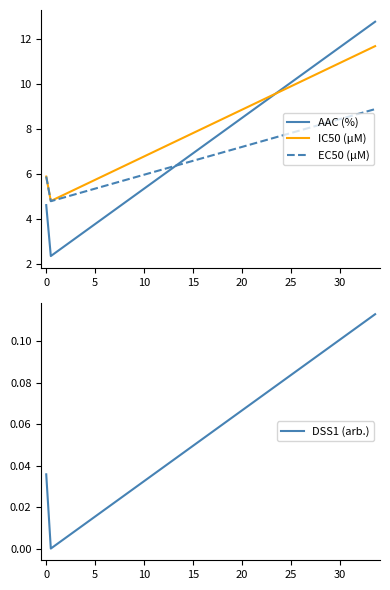

What is the maximum value for EC50 (µM)?

8.9